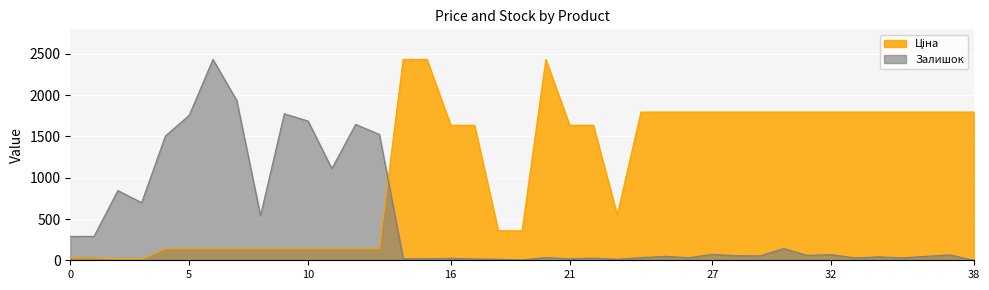

What is the maximum value shown in the chart?

2433.0